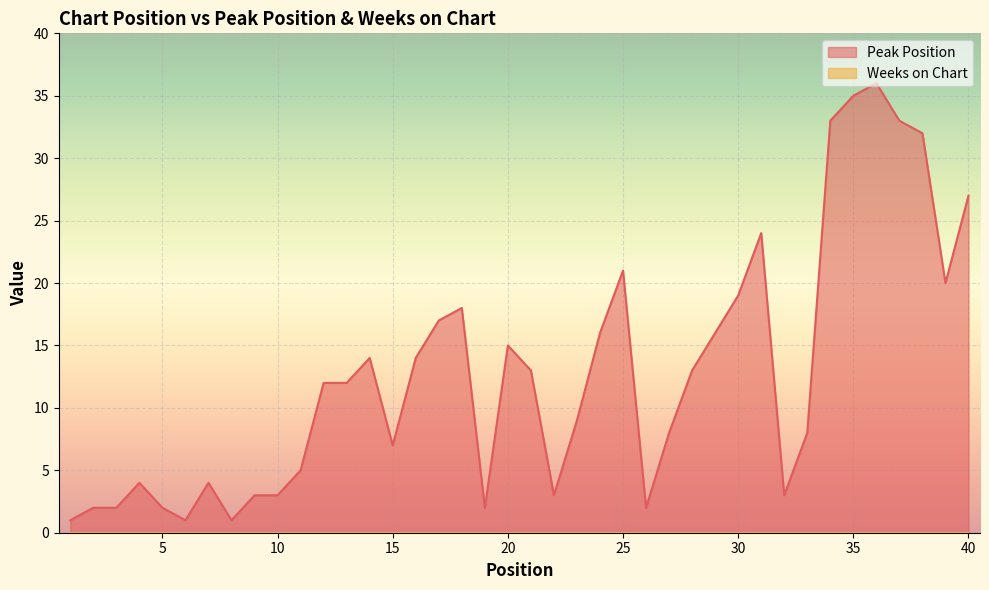

Which label corresponds to the smallest value in the chart?

1